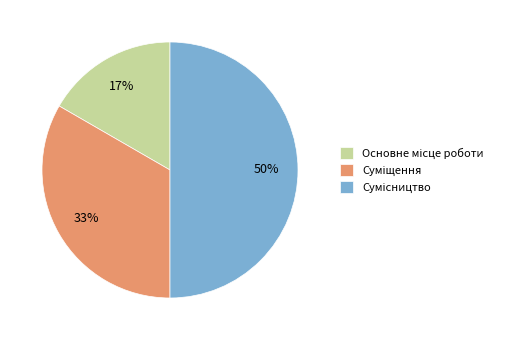

To the nearest percent, what is the average slice percentage?

33%